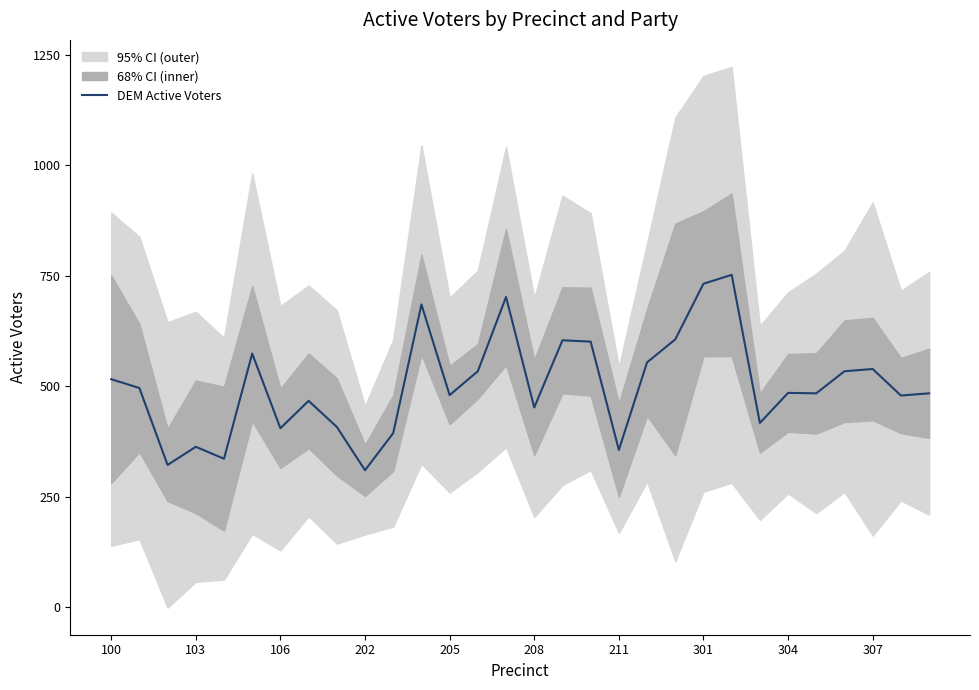

Reading left to right, list all the values displayed in this chart.

516	496	322	363	336	574	405	467	408	310	394	685	480	534	702	452	604	601	356	554	606	732	752	417	485	484	534	539	479	484